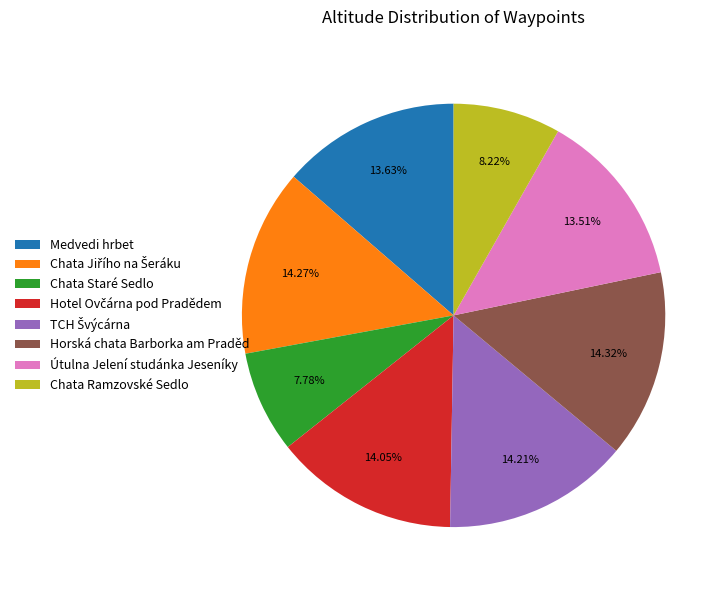

Does Chata Staré Sedlo represent more than half of the total?

No